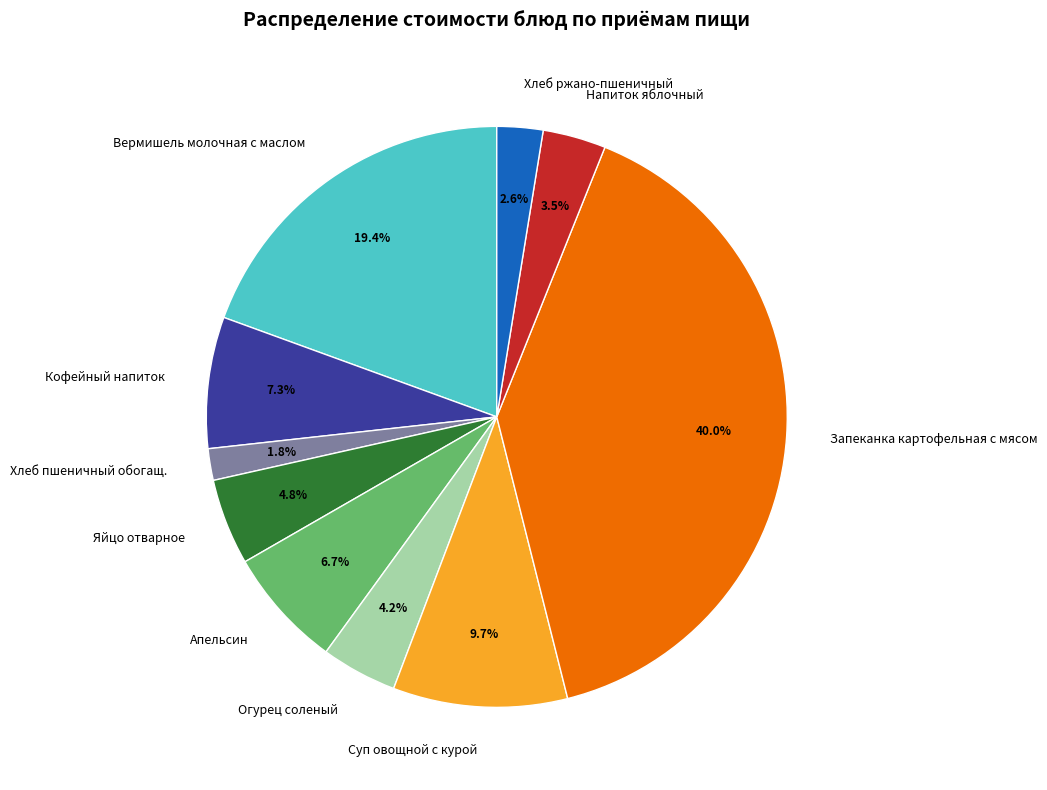

Which has a higher value, Хлеб ржано-пшеничный or Вермишель молочная с маслом?

Вермишель молочная с маслом